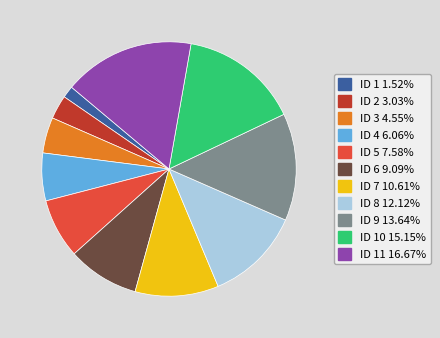

Does any single category account for the majority?

No